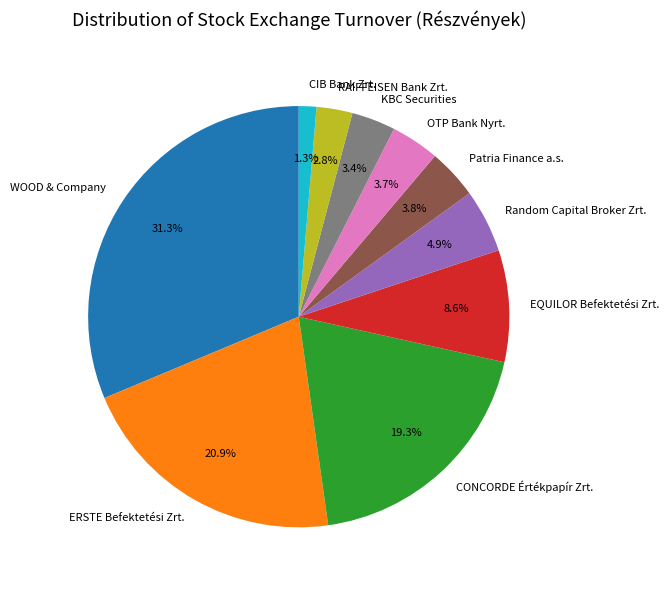

What percentage is NOT represented by EQUILOR Befektetési Zrt.?

91.4%